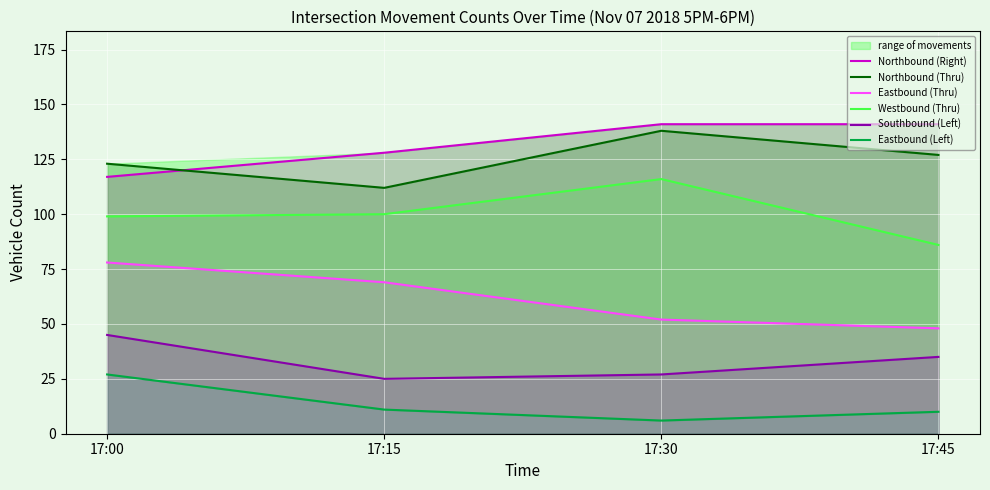

Which label corresponds to the largest value in the chart?

17:30